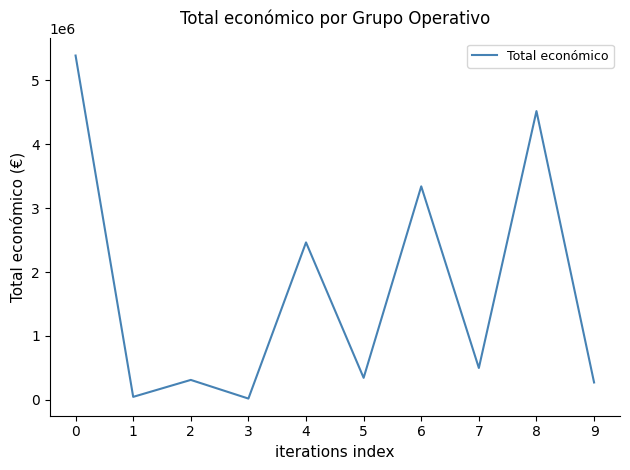

Which has a higher value, 3 or 2?

2